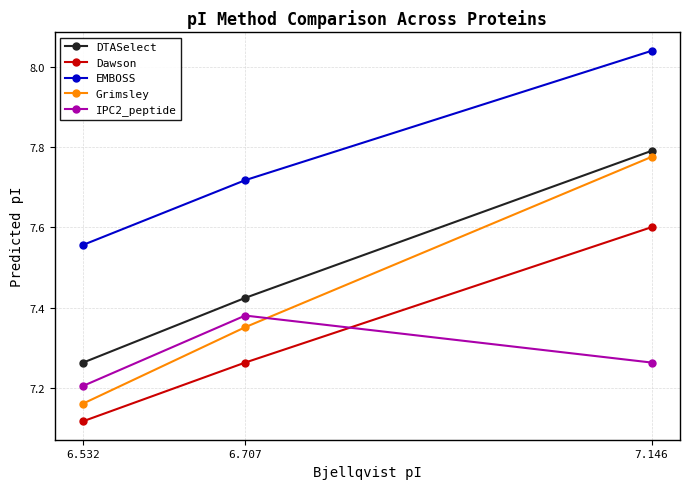

The Grimsley series shows 7.2 at 6.532. True or false?

True